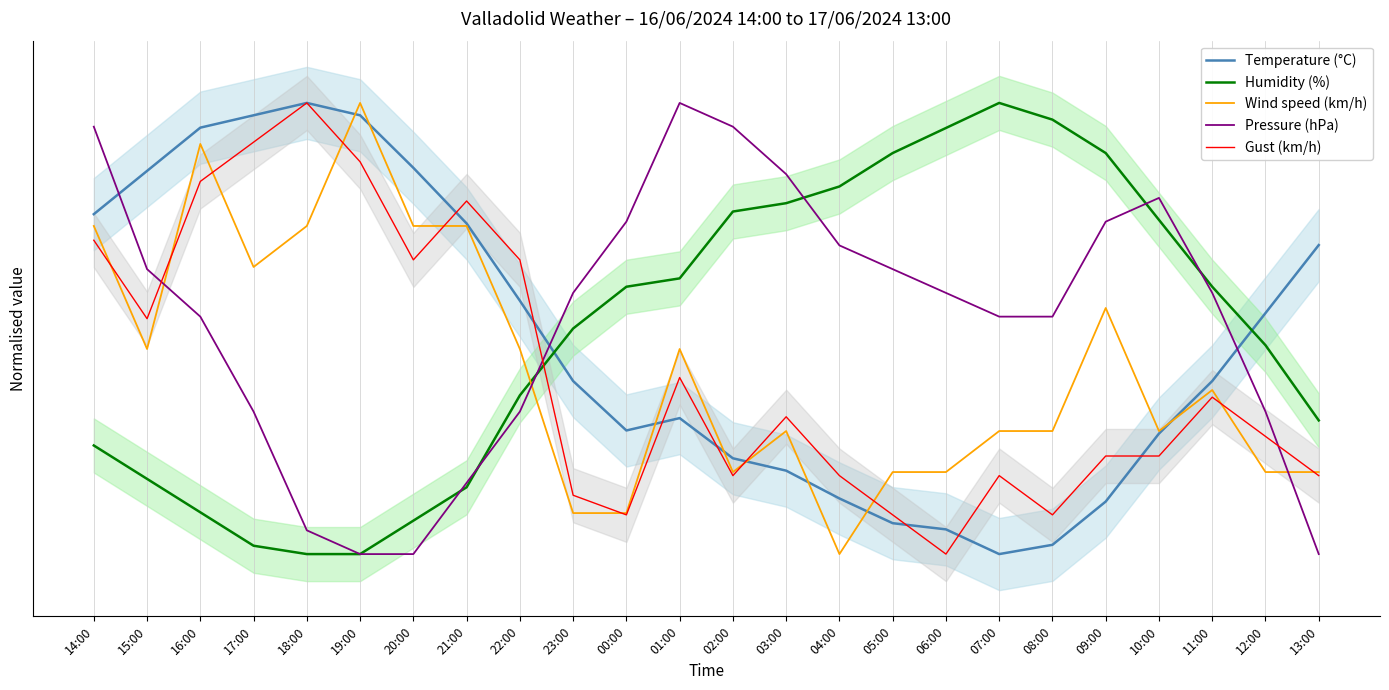

Which category has the lowest value across all series?

07:00